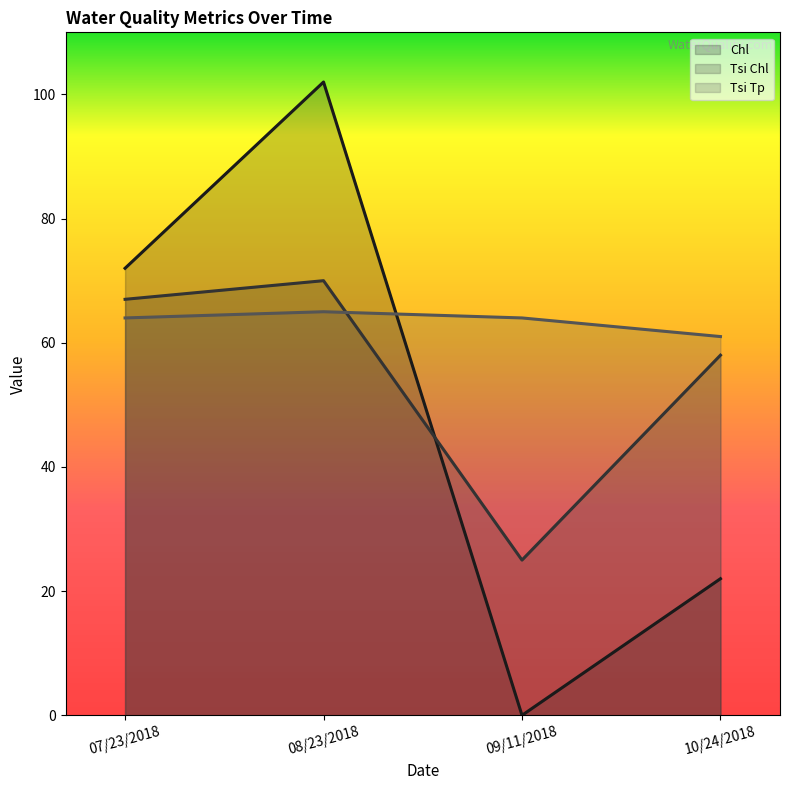

True or false: Chl has a value of 11 at 10/24/2018.

False